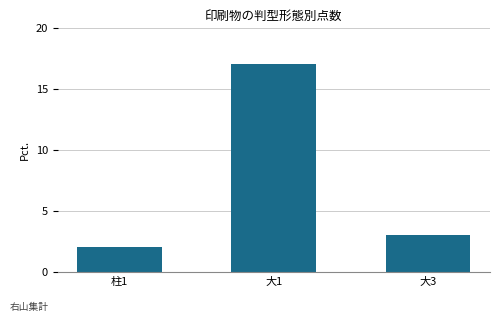

Are the bars grouped side by side (vs. stacked)?

No